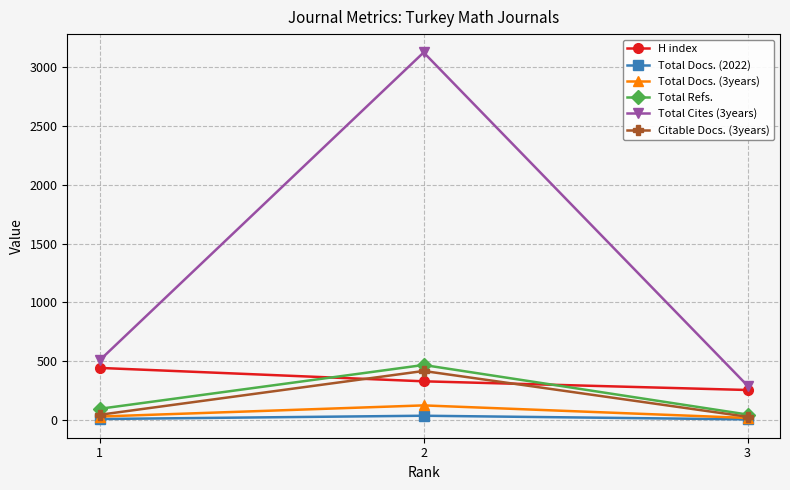

True or false: H index has a value of 443 at 1.

True